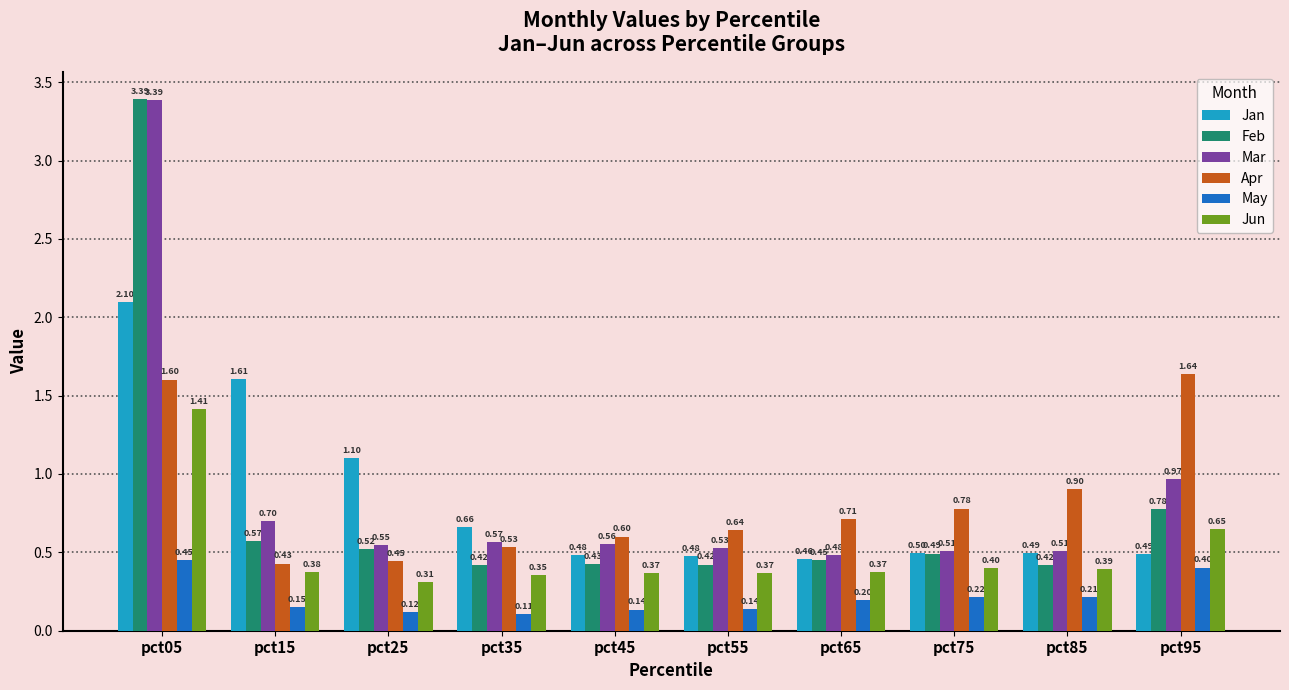

What is the difference between the Apr values at pct85 and pct05?

0.7